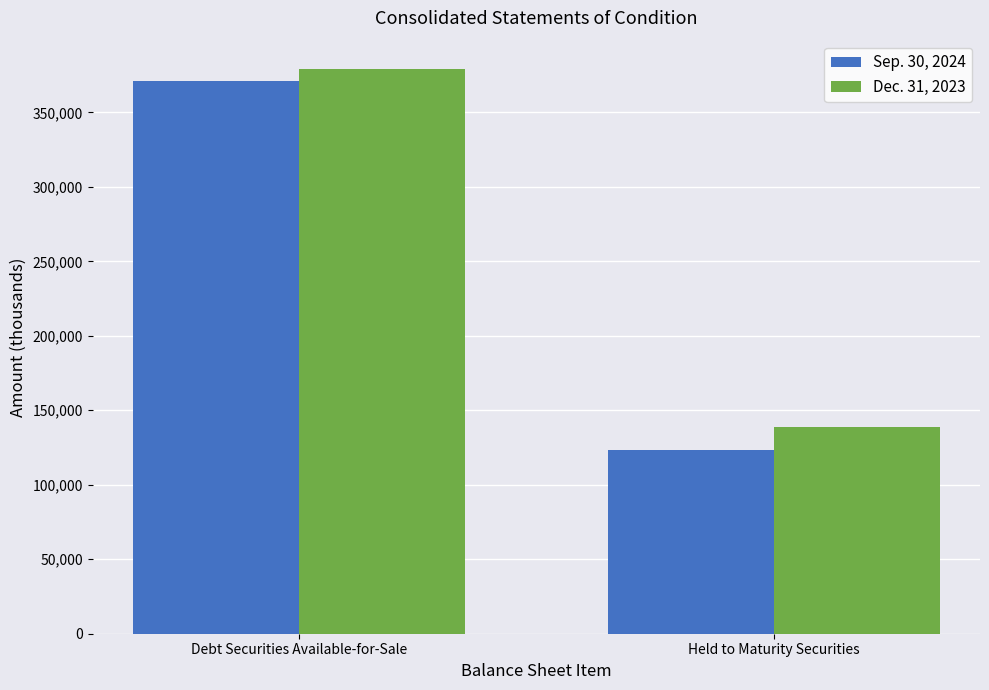

Read the Dec. 31, 2023 value at Held to Maturity Securities, to the nearest 100.

138500